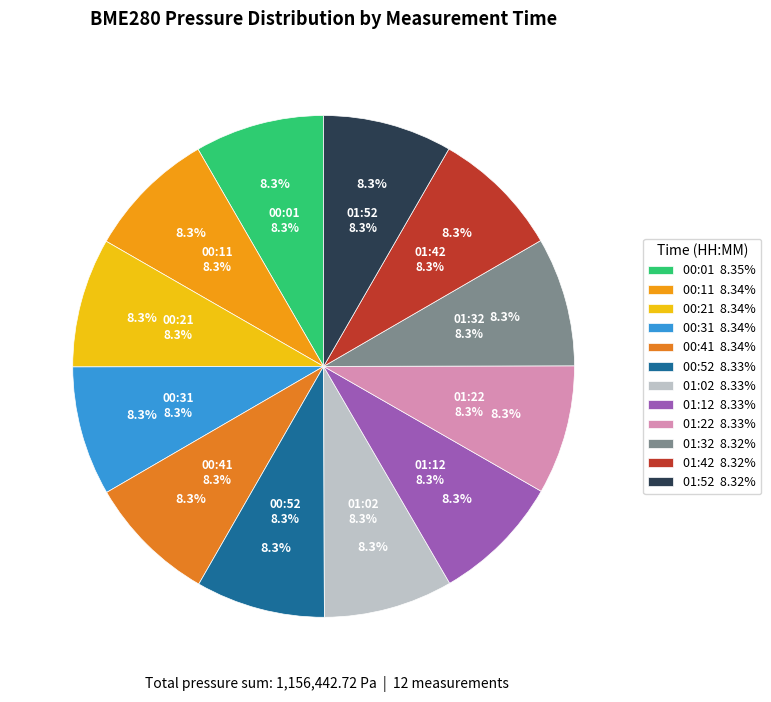

Is there a majority slice in this chart?

No